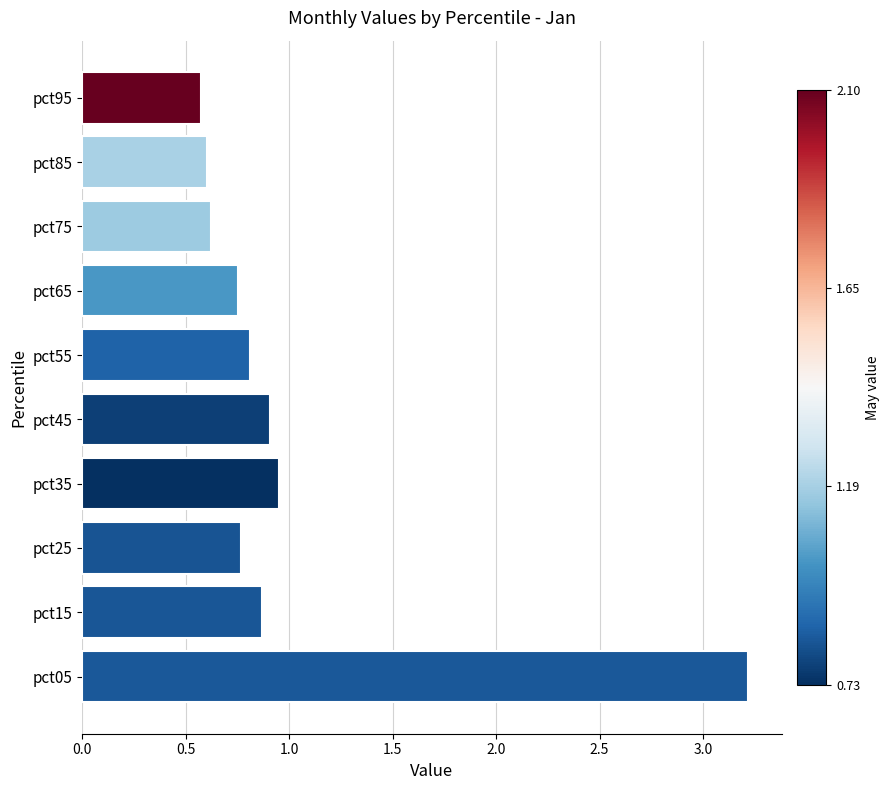

Is it true that the value at pct35 is 0.4?

False